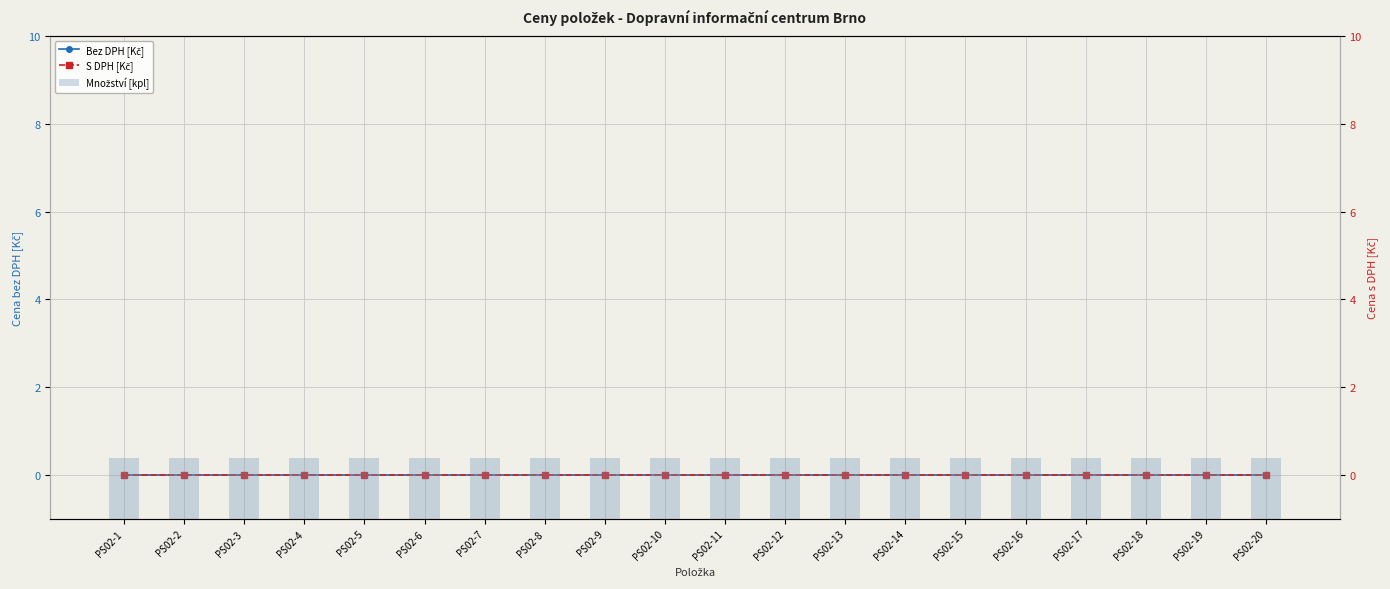

List the series in order of their peak value, highest first.

Množství [kpl], Bez DPH [Kč], S DPH [Kč]